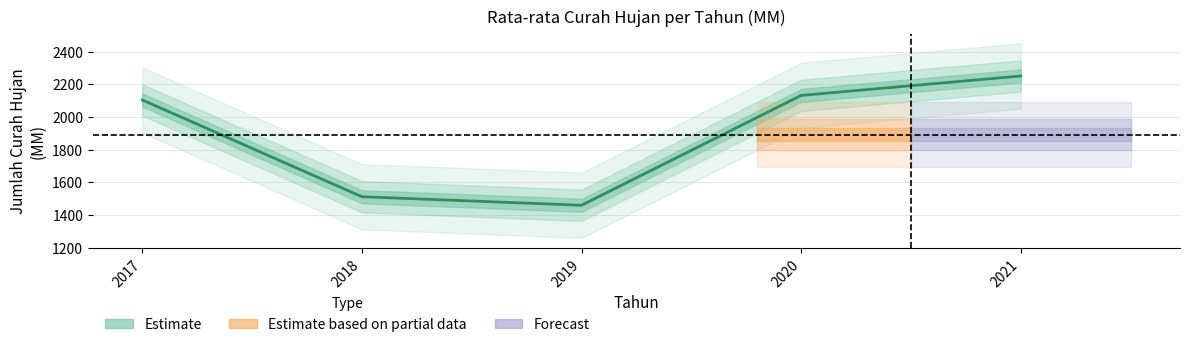

Reading left to right, extract all data points from this chart.

2103.9	1511.3	1459.2	2131.8	2250.6